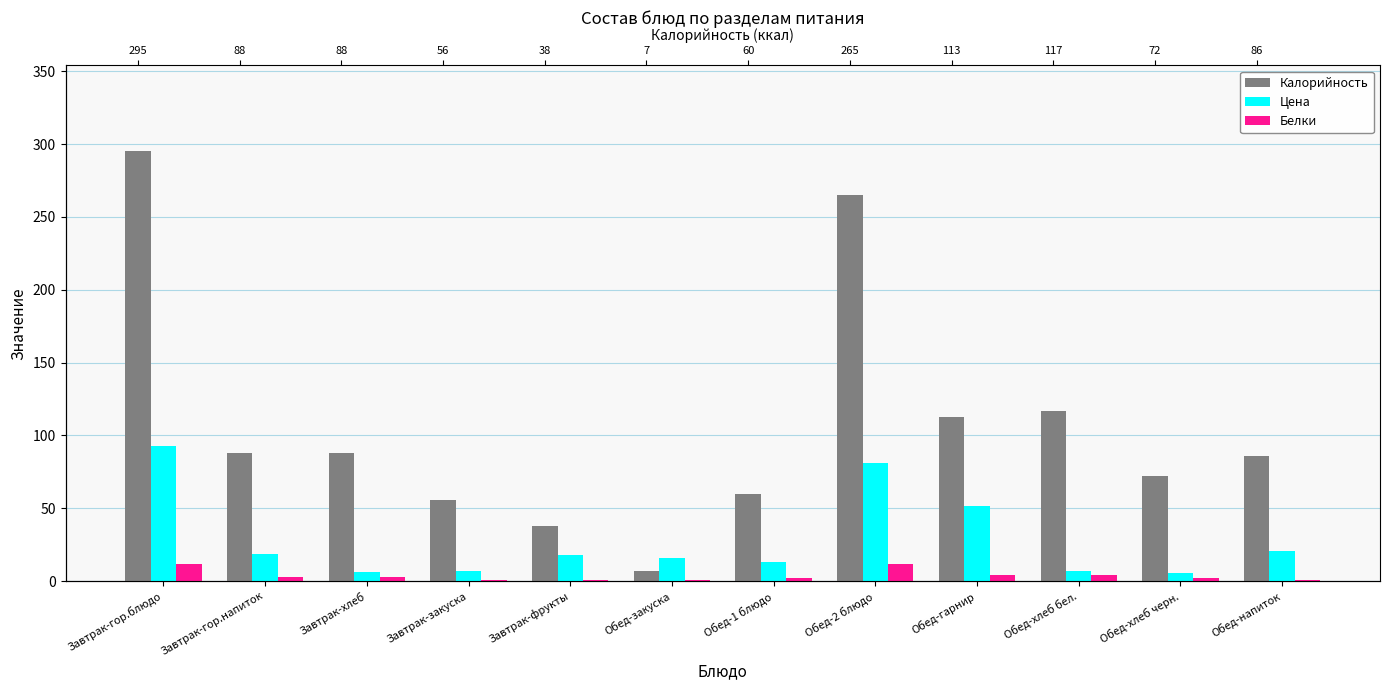

What is the minimum value for Цена?

5.7